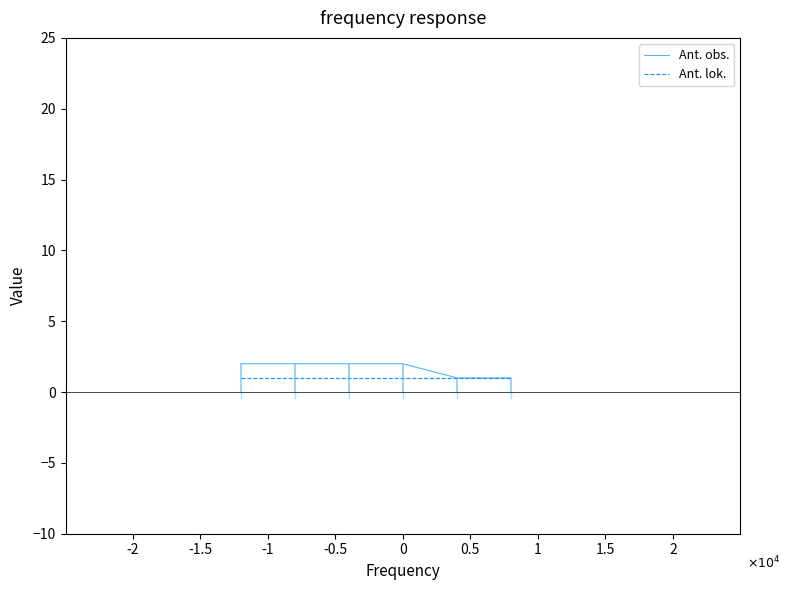

True or false: Ant. obs. and Ant. lok. cross at least once.

False